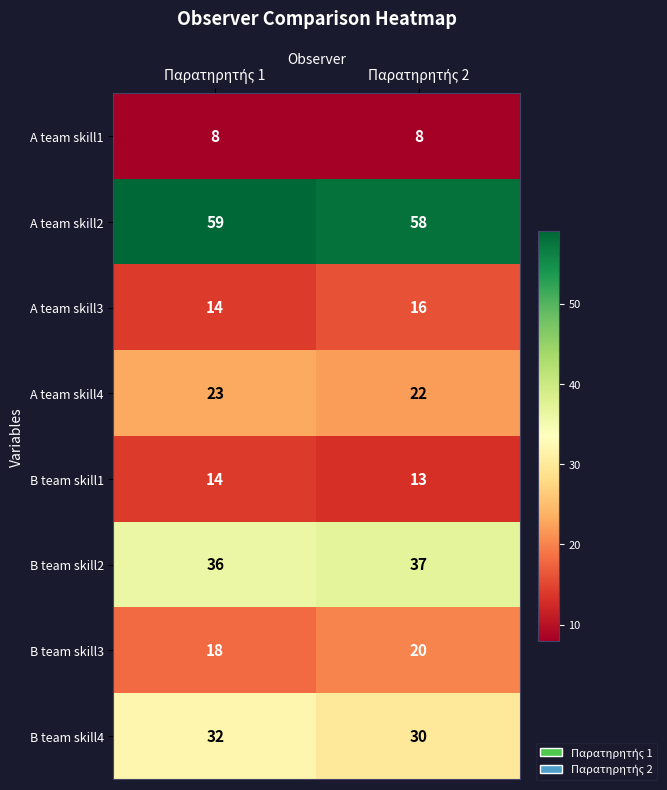

Which series has the largest total across all categories?

A team skill2